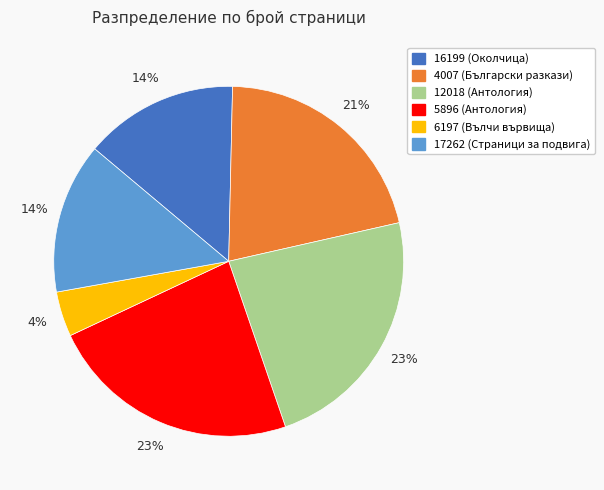

Does 17262 account for over 50% of the chart?

No